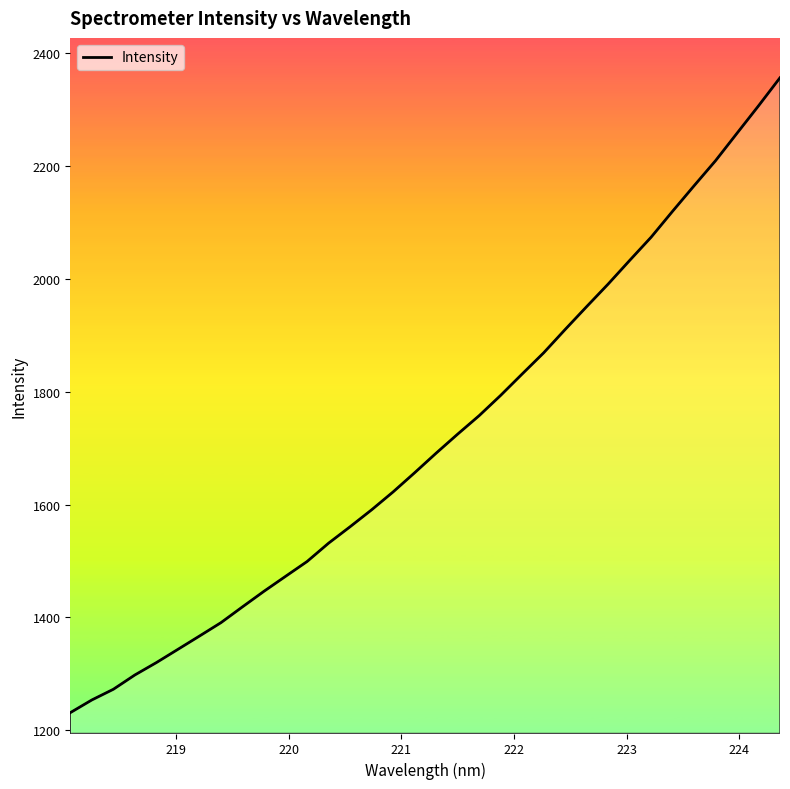

What is the maximum value shown in the chart?

2356.9